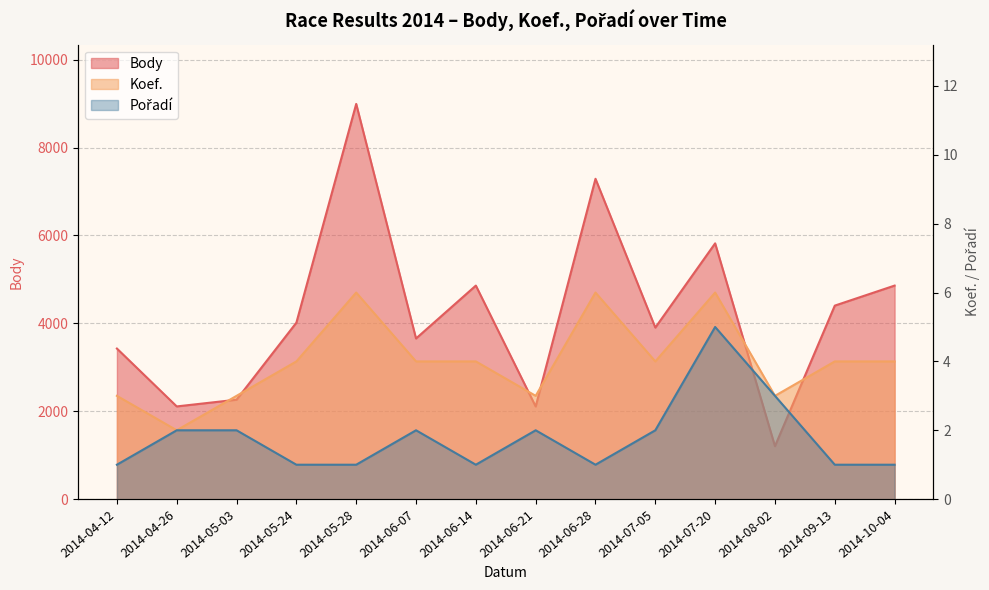

Which series has the largest total across all categories?

Body